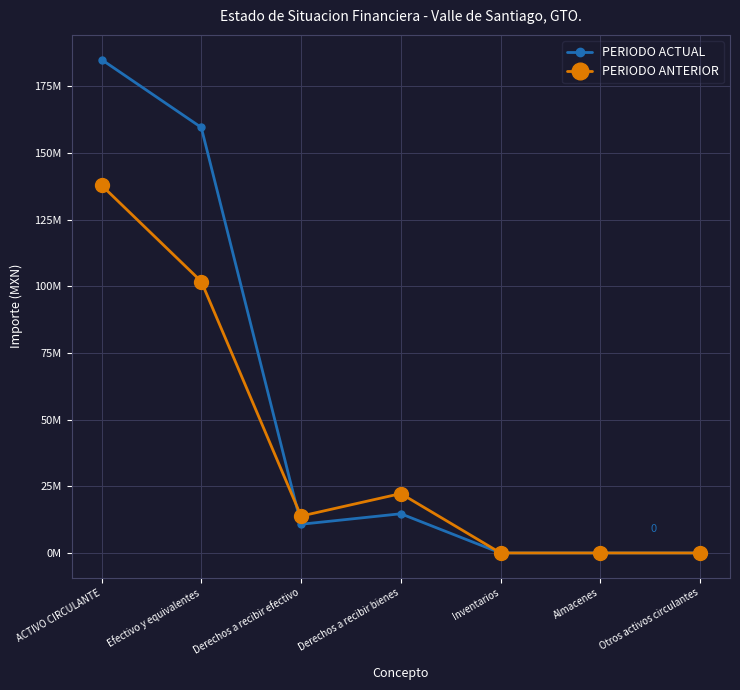

What is the difference between the maximum and minimum values in the PERIODO ANTERIOR series?

137906250.8